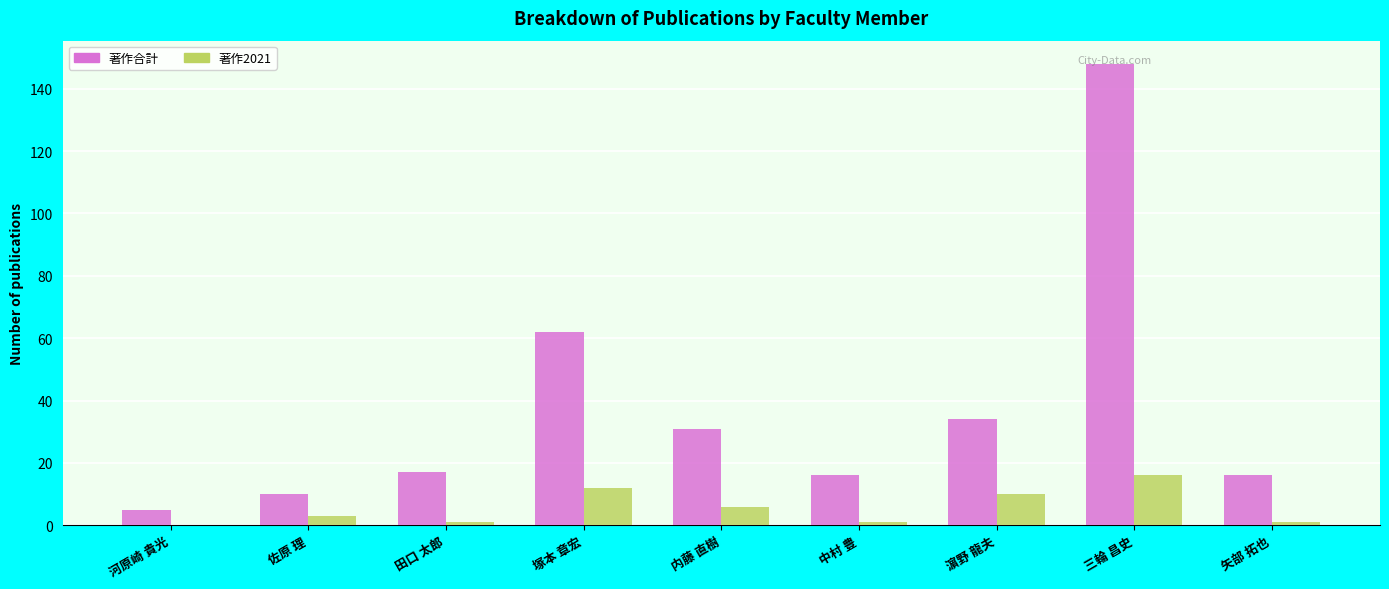

Reading left to right, what are all the values shown in this chart?

著作合計: 5	10	17	62	31	16	34	148	16
著作2021: 0	3	1	12	6	1	10	16	1